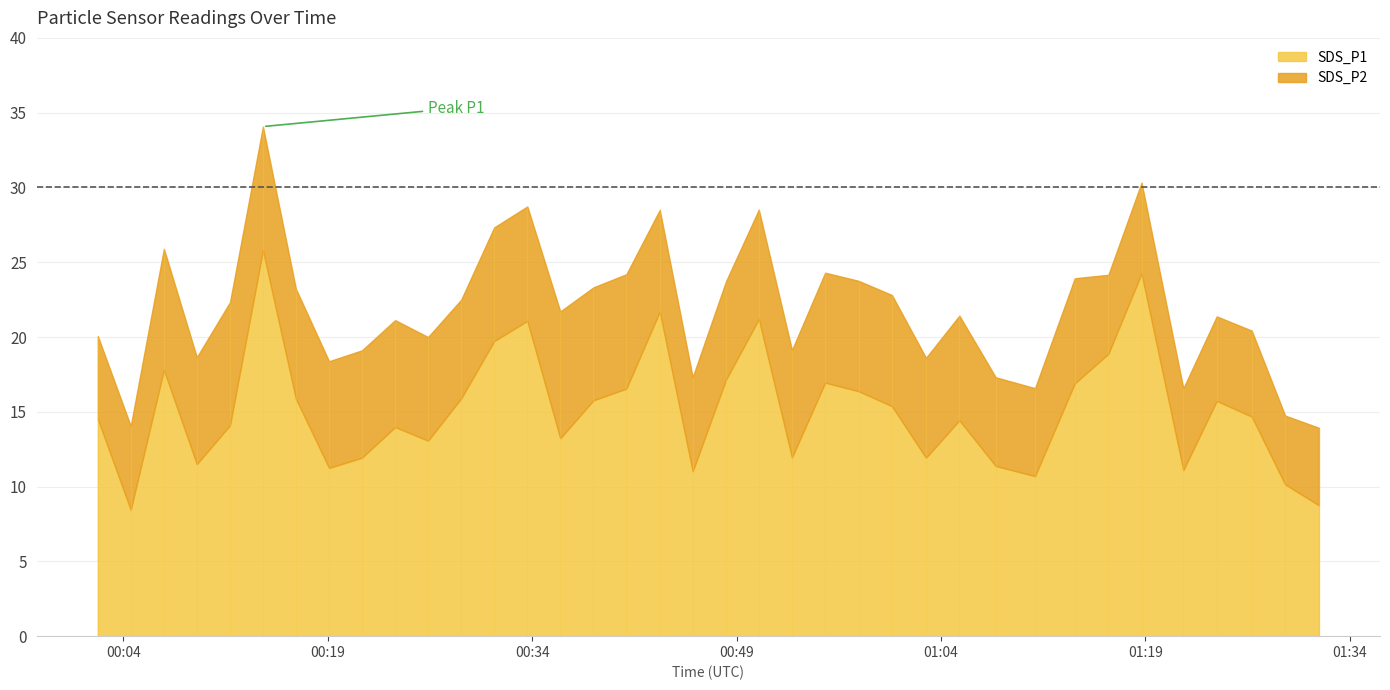

What is the label of the 24th point from the left?

2021/08/05 00:57:57